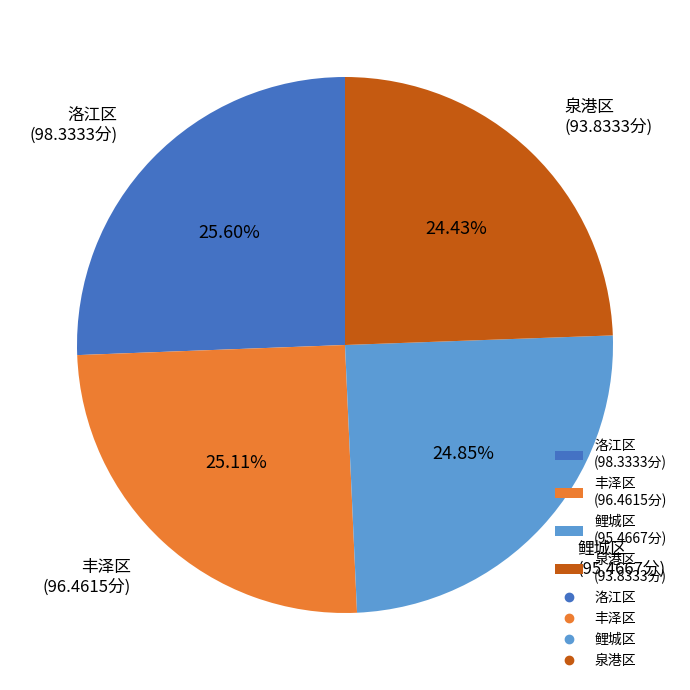

Does any single category account for the majority?

No